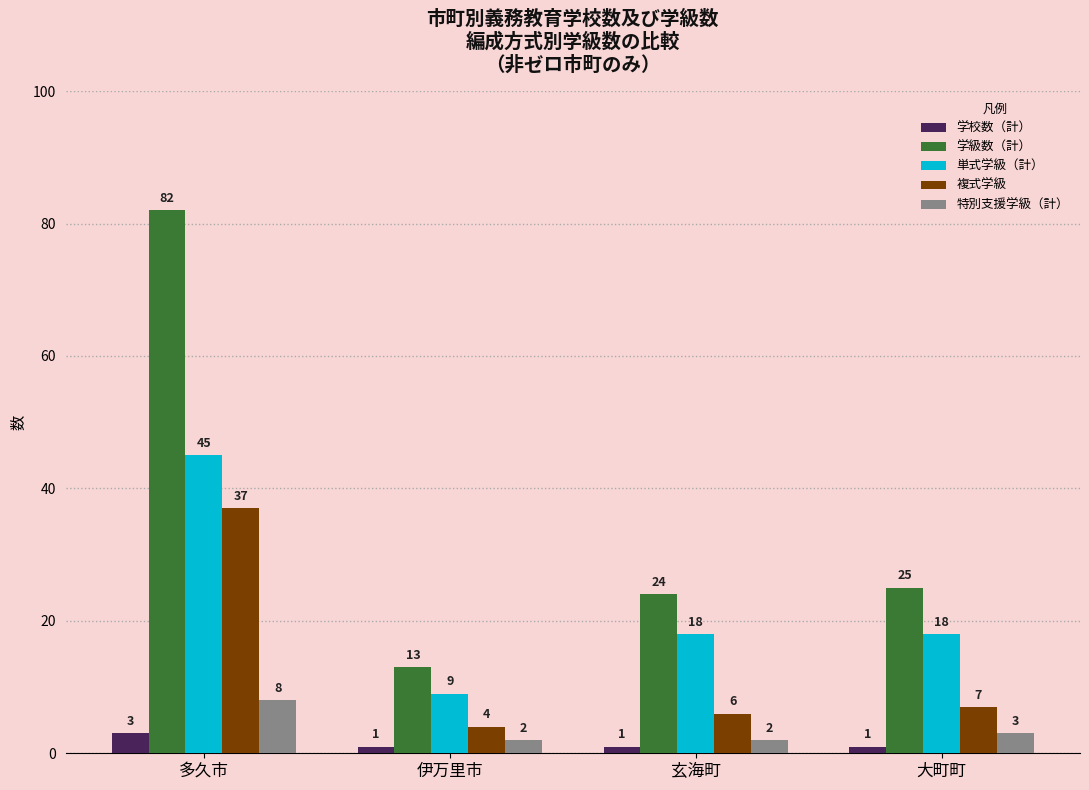

What is the approximate value of 特別支援学級（計） at 多久市?

8